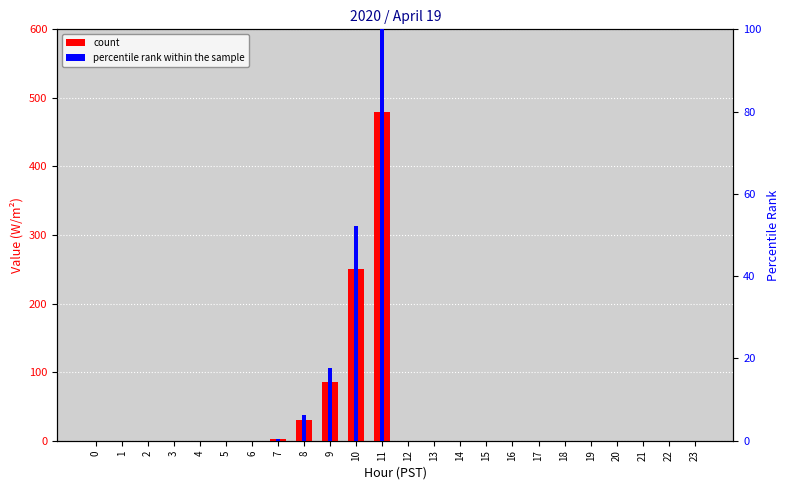

The value of count at 8 is 30.0. True or false?

True